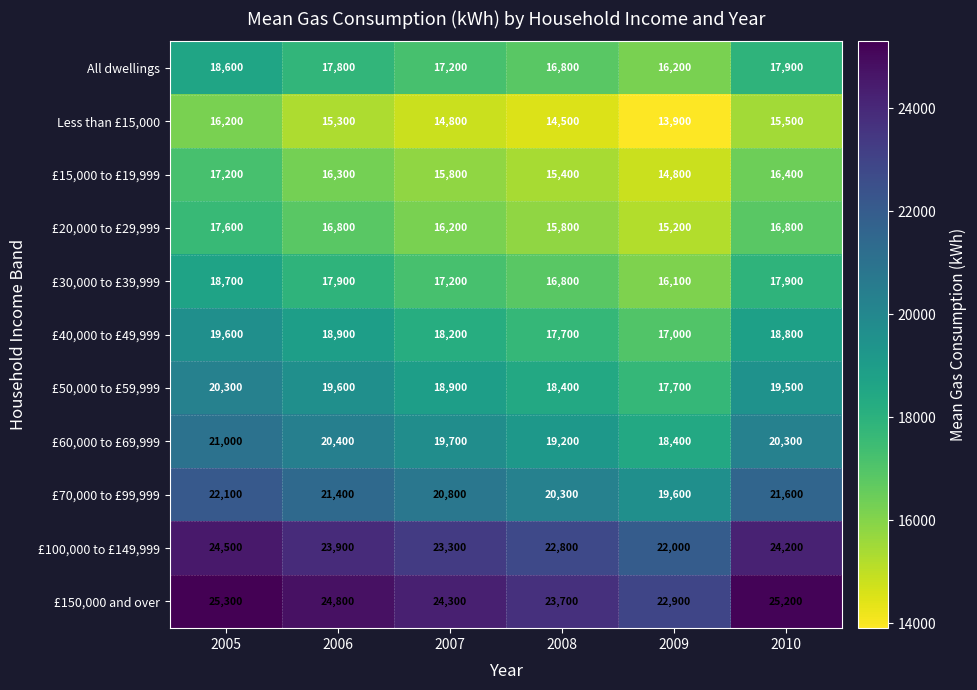

True or false: £30,000 to £39,999 has a value of 17900 at 2006.

True